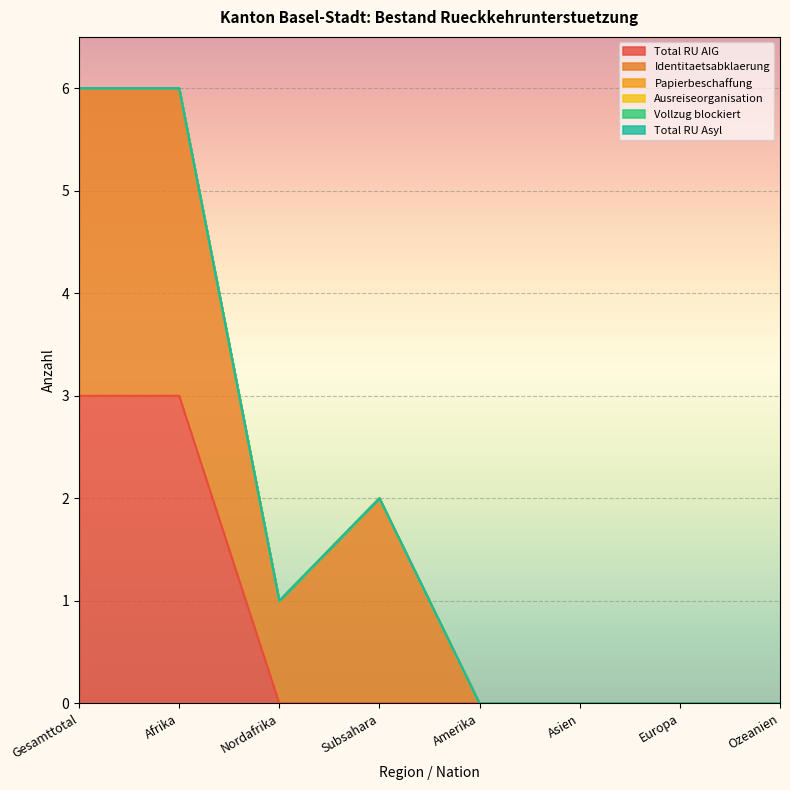

What is the average value of the Identitaetsabklaerung series?

1